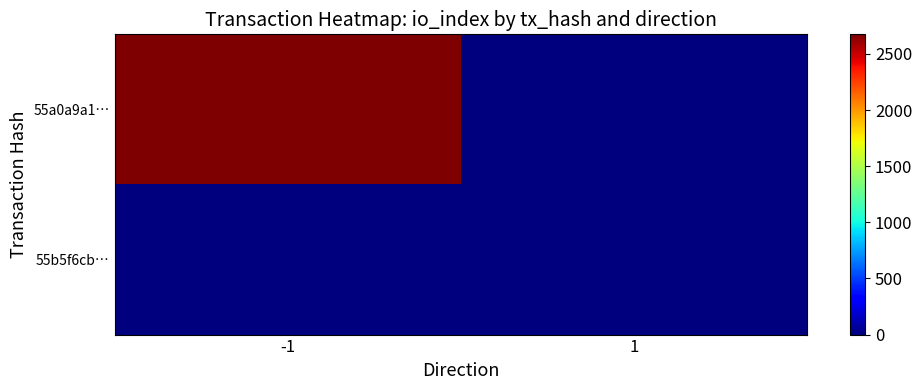

List the series in order of their peak value, highest first.

55a0a9a1…, 55b5f6cb…